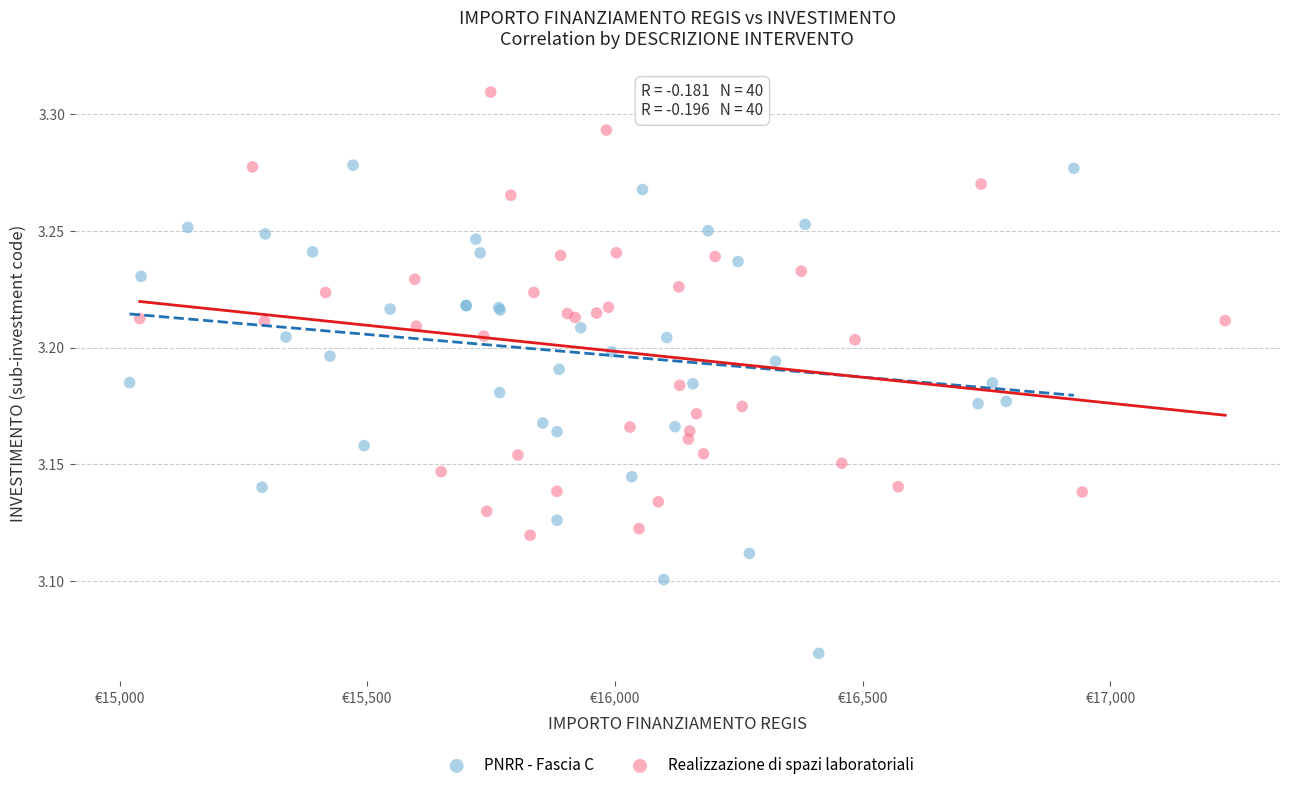

Which series reaches the maximum Y coordinate?

Realizzazione di spazi laboratoriali